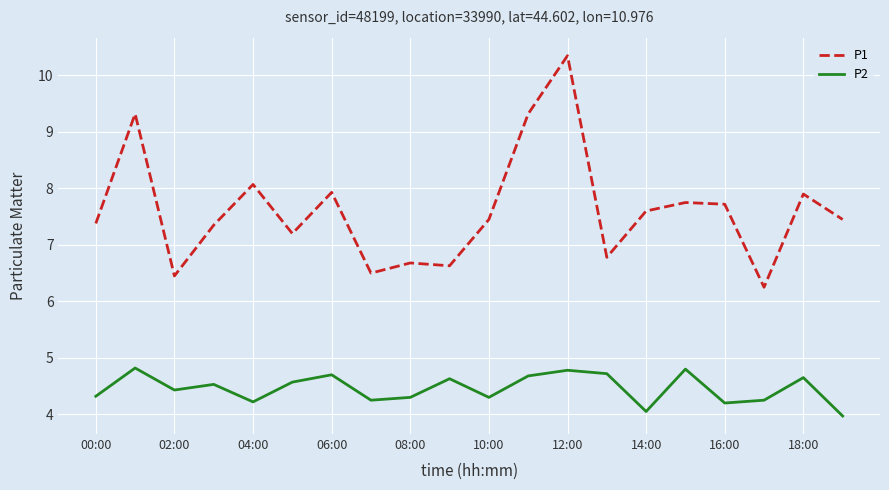

Which series has the largest total across all categories?

P1